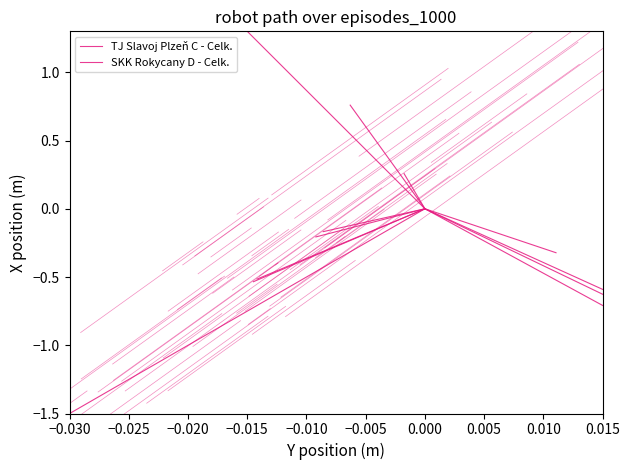

How many TJ Slavoj Plzeň C - Celk. values are between 0 and 1?

1